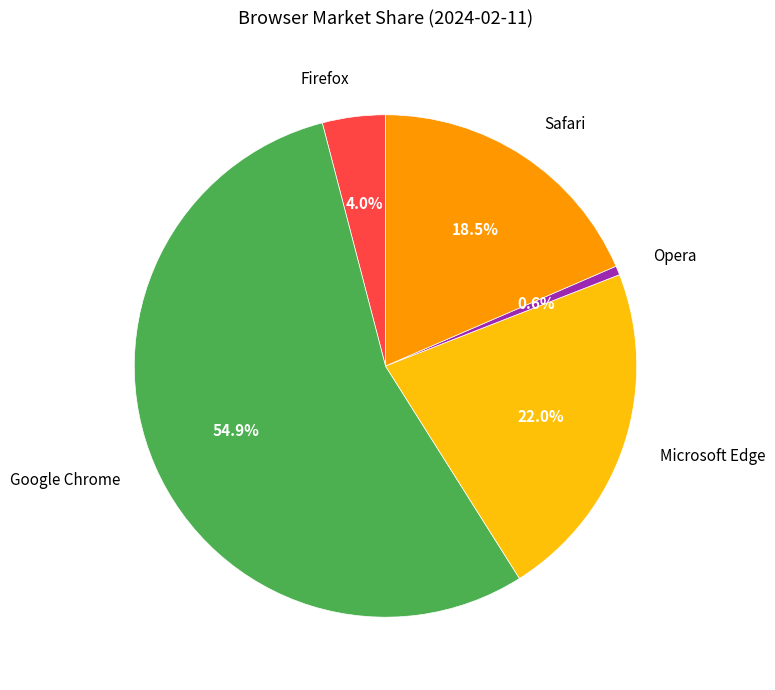

What percentage is NOT represented by Opera?

99.4%